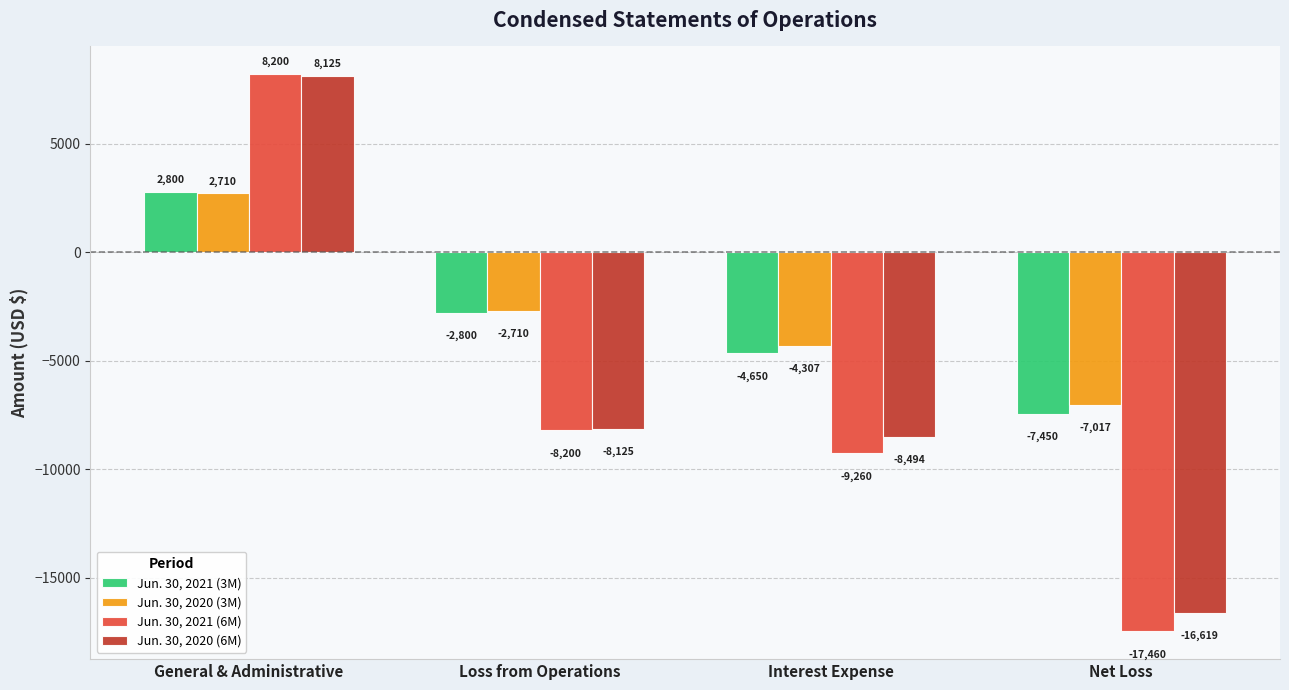

How many data points in Jun. 30, 2021 (3M) are less than -2800?

2